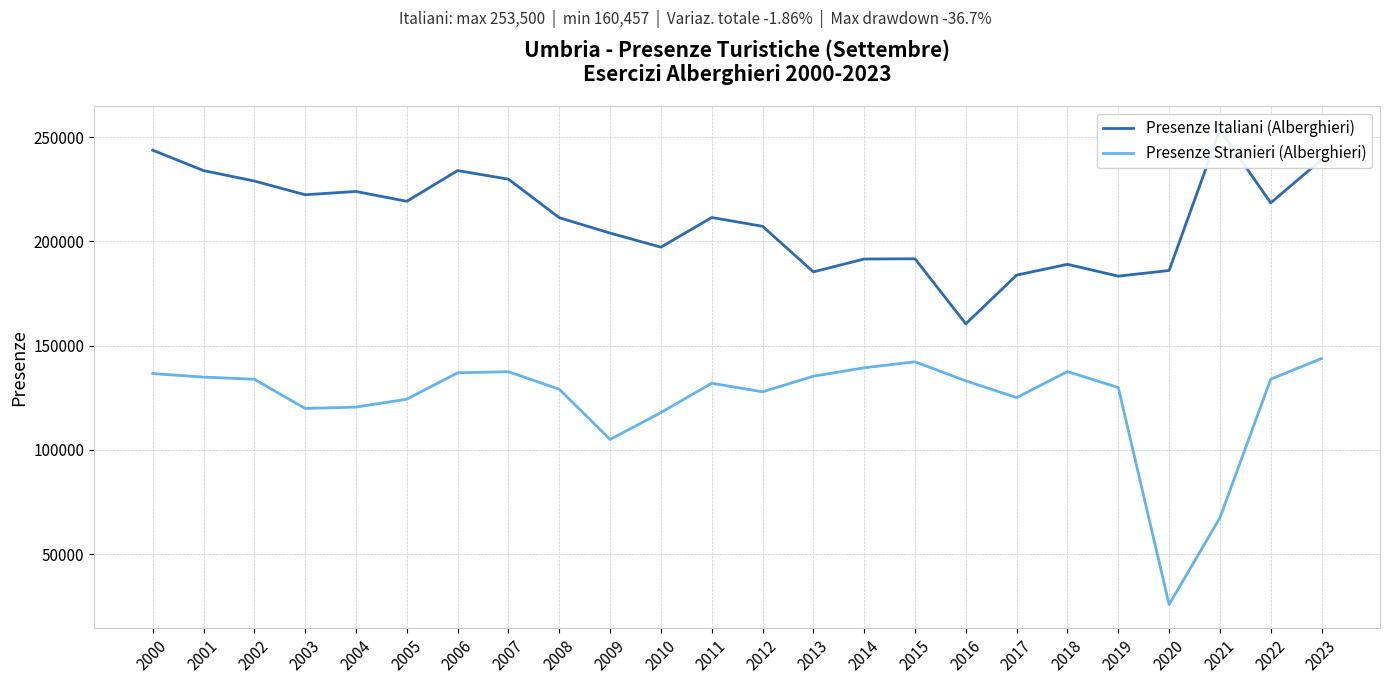

Which label corresponds to the smallest value in the chart?

2020